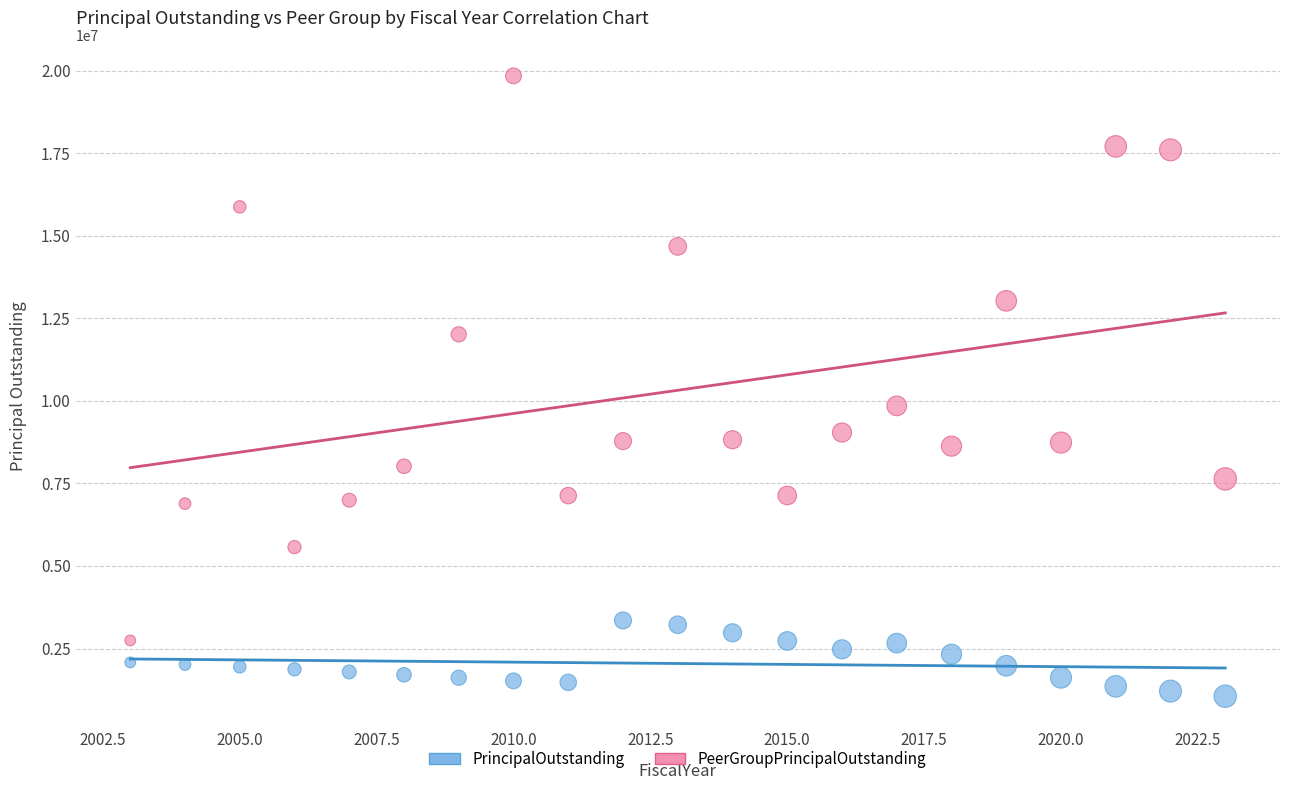

In the PeerGroupPrincipalOutstanding series, what Y value is closest to 11292000?

12013000.0